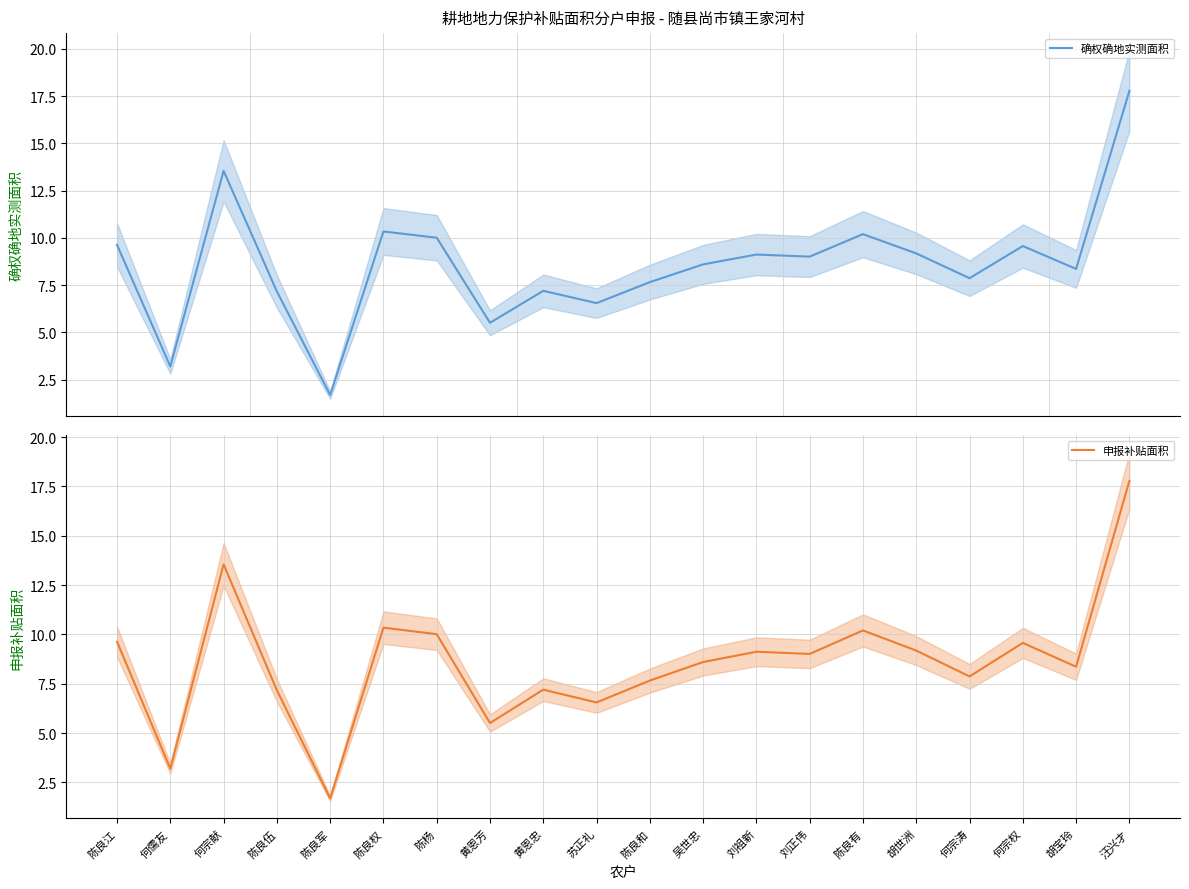

The value of 确权确地实测面积 at 刘正伟 is 2.8. True or false?

False